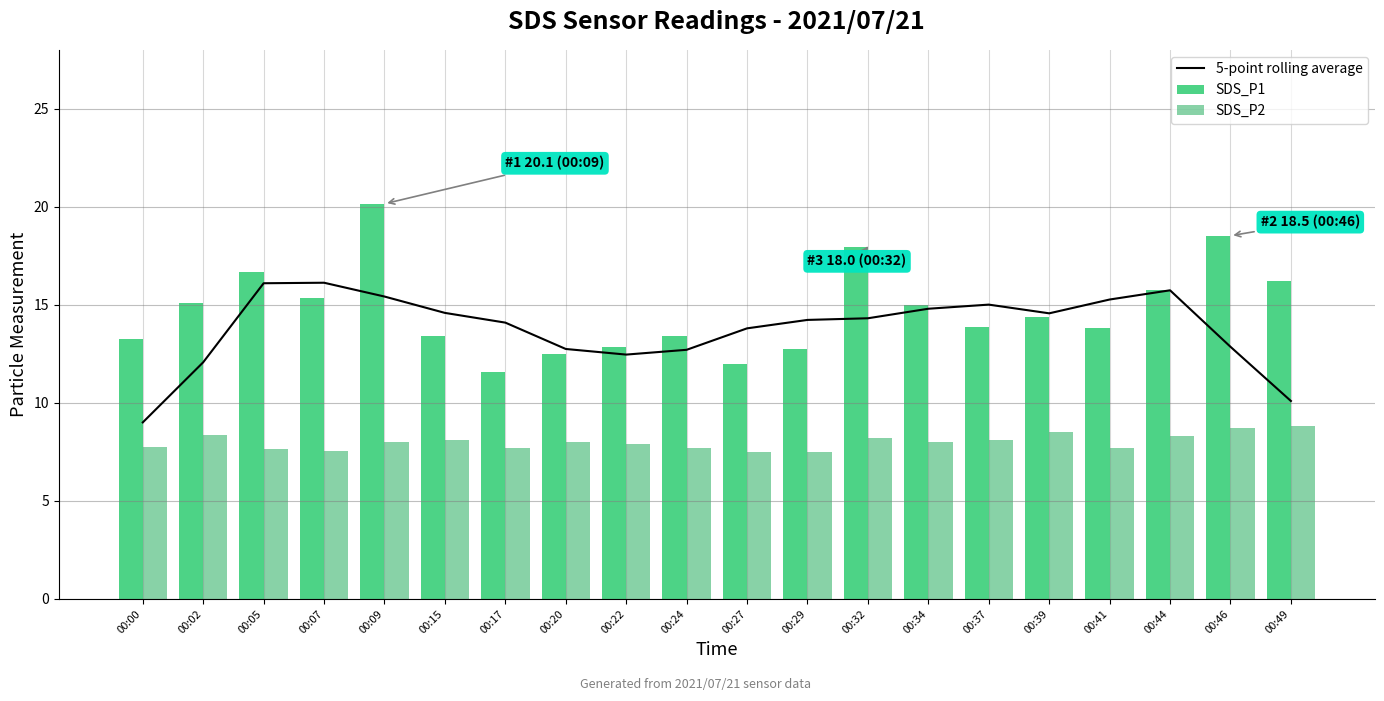

What is the value of the 5-point rolling average bar at the 2nd from the left?

12.1